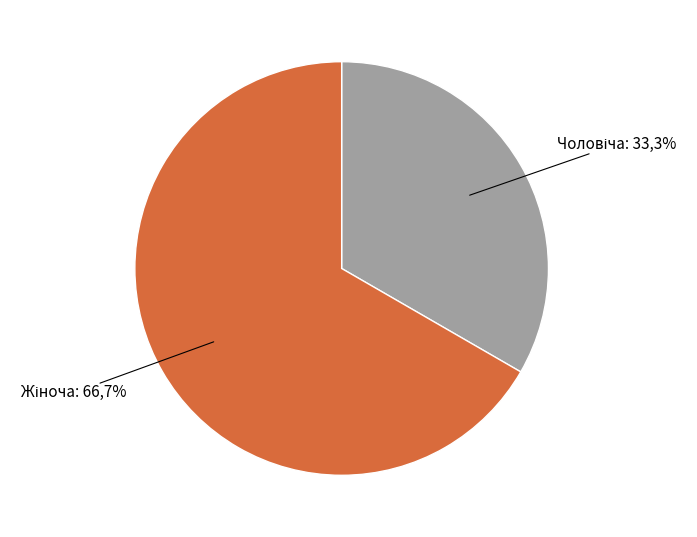

Count the number of slices in the pie.

2